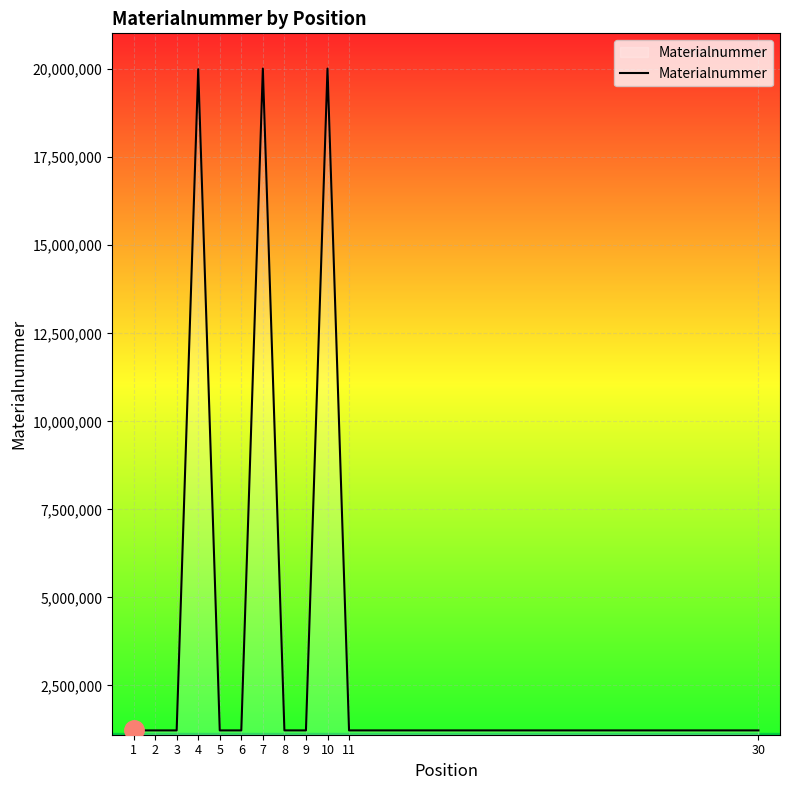

What is the maximum value shown in the chart?

20017093